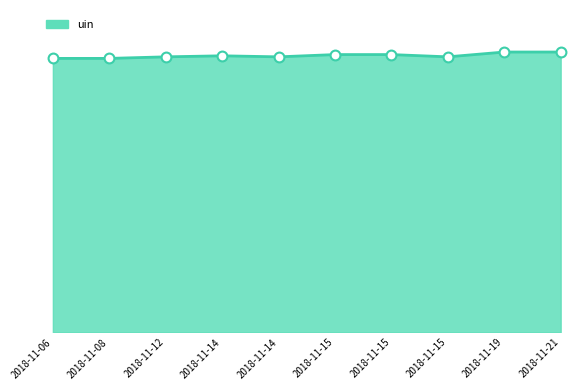

Approximately how many times larger is the value at 2018-11-14 compared to 2018-11-15?

1.0